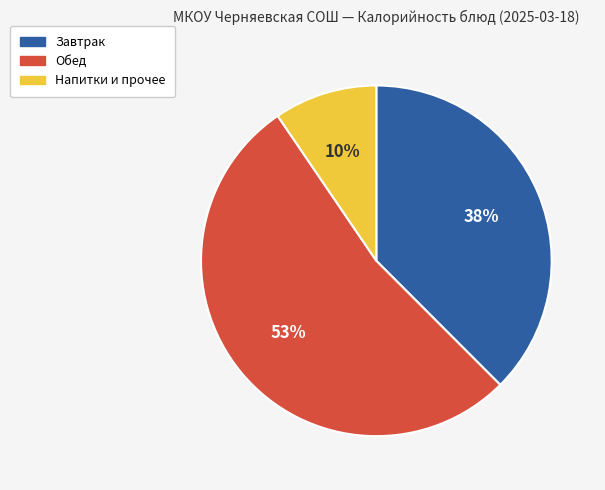

Is there a majority slice in this chart?

Yes